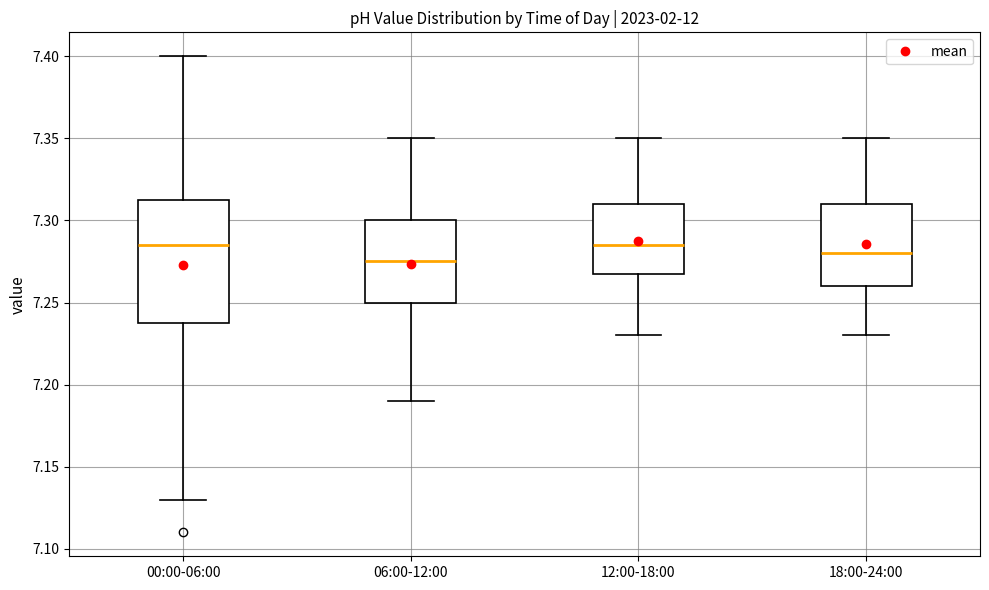

Reading left to right, read every box against the y-axis: the position of its median line, the range the box covers, and the ends of its whiskers. The values are not printed on the chart, so give them approximately, as read against the axis.

00:00-06:00: median 7.285, box 7.240 to 7.315, whiskers 7.130 to 7.400
06:00-12:00: median 7.275, box 7.250 to 7.300, whiskers 7.190 to 7.350
12:00-18:00: median 7.285, box 7.270 to 7.310, whiskers 7.230 to 7.350
18:00-24:00: median 7.280, box 7.260 to 7.310, whiskers 7.230 to 7.350